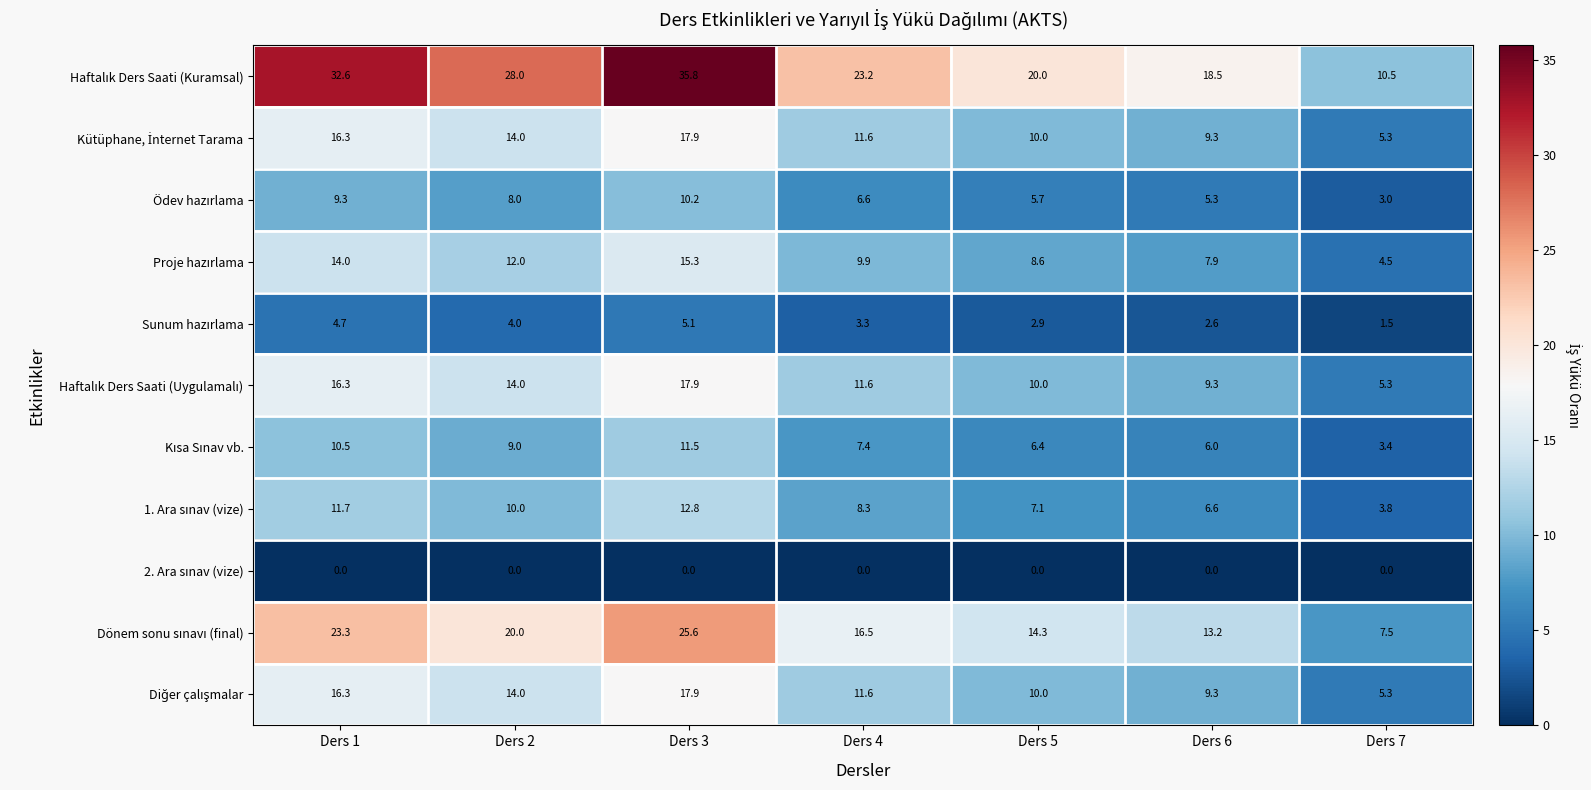

What is the spread (max minus min) of values at Ders 2?

28.0